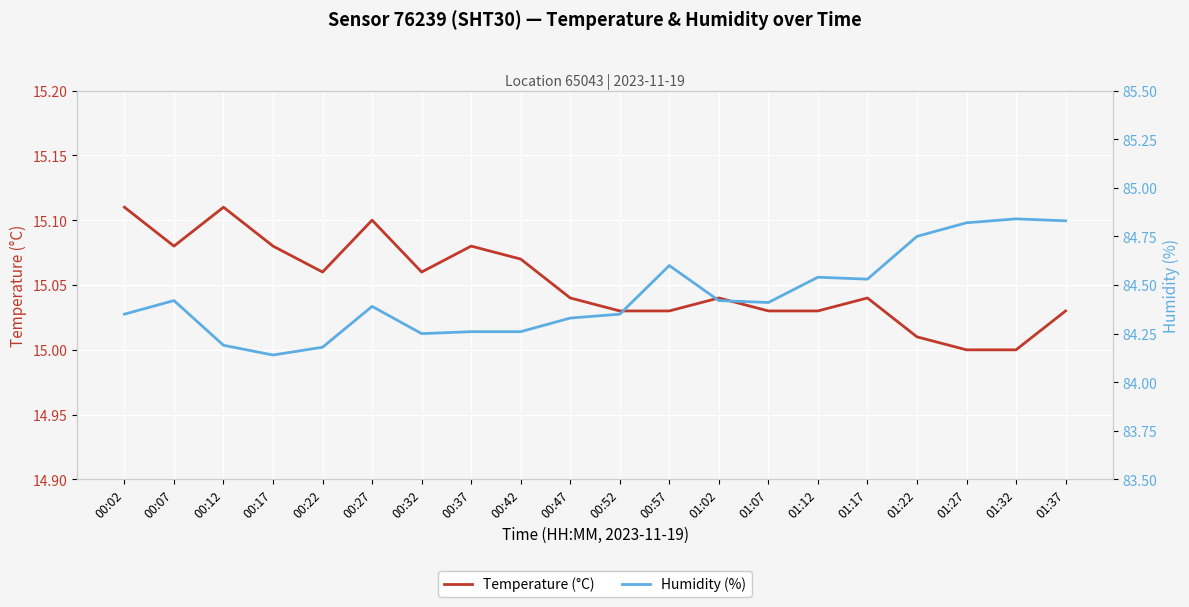

At which label does Temperature (°C) reach its peak?

00:02